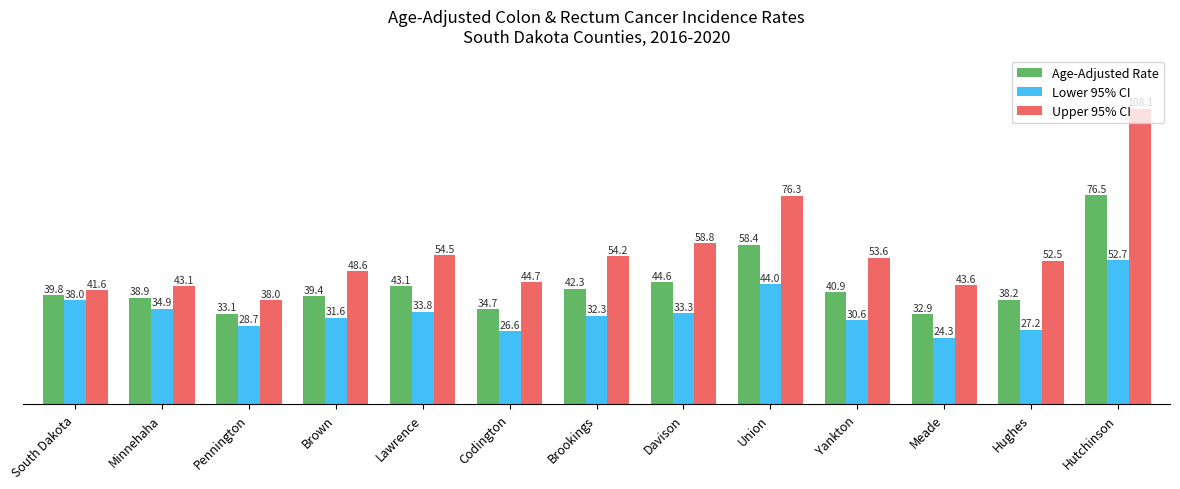

What is the greatest value displayed?

108.1